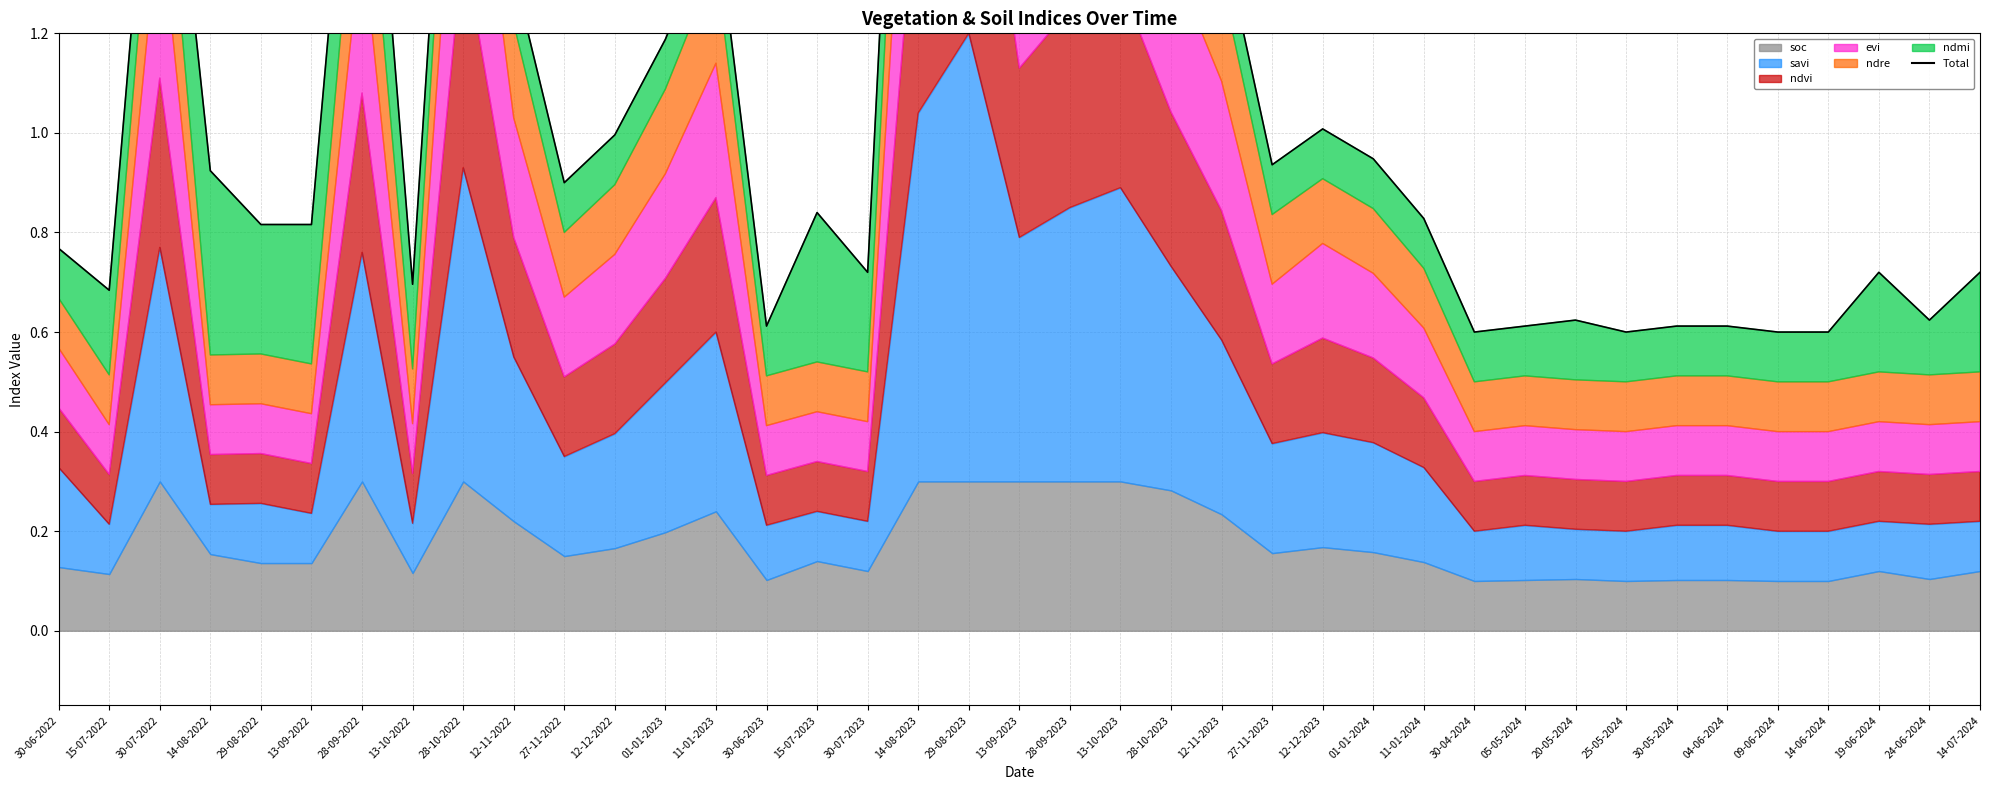

Reading right to left, what are all the values shown in this chart?

14-07-2024=0.7	24-06-2024=0.6	19-06-2024=0.7	14-06-2024=0.6	09-06-2024=0.6	04-06-2024=0.6	30-05-2024=0.6	25-05-2024=0.6	20-05-2024=0.6	05-05-2024=0.6	30-04-2024=0.6	11-01-2024=0.8	01-01-2024=0.9	12-12-2023=1.0	27-11-2023=0.9	12-11-2023=1.4	28-10-2023=1.7	13-10-2023=2.1	28-09-2023=2.4	13-09-2023=1.9	29-08-2023=3.2	14-08-2023=2.7	30-07-2023=0.7	15-07-2023=0.8	30-06-2023=0.6	11-01-2023=1.4	01-01-2023=1.2	12-12-2022=1.0	27-11-2022=0.9	12-11-2022=1.3	28-10-2022=2.2	13-10-2022=0.7	28-09-2022=2.0	13-09-2022=0.8	29-08-2022=0.8	14-08-2022=0.9	30-07-2022=1.9	15-07-2022=0.7	30-06-2022=0.8